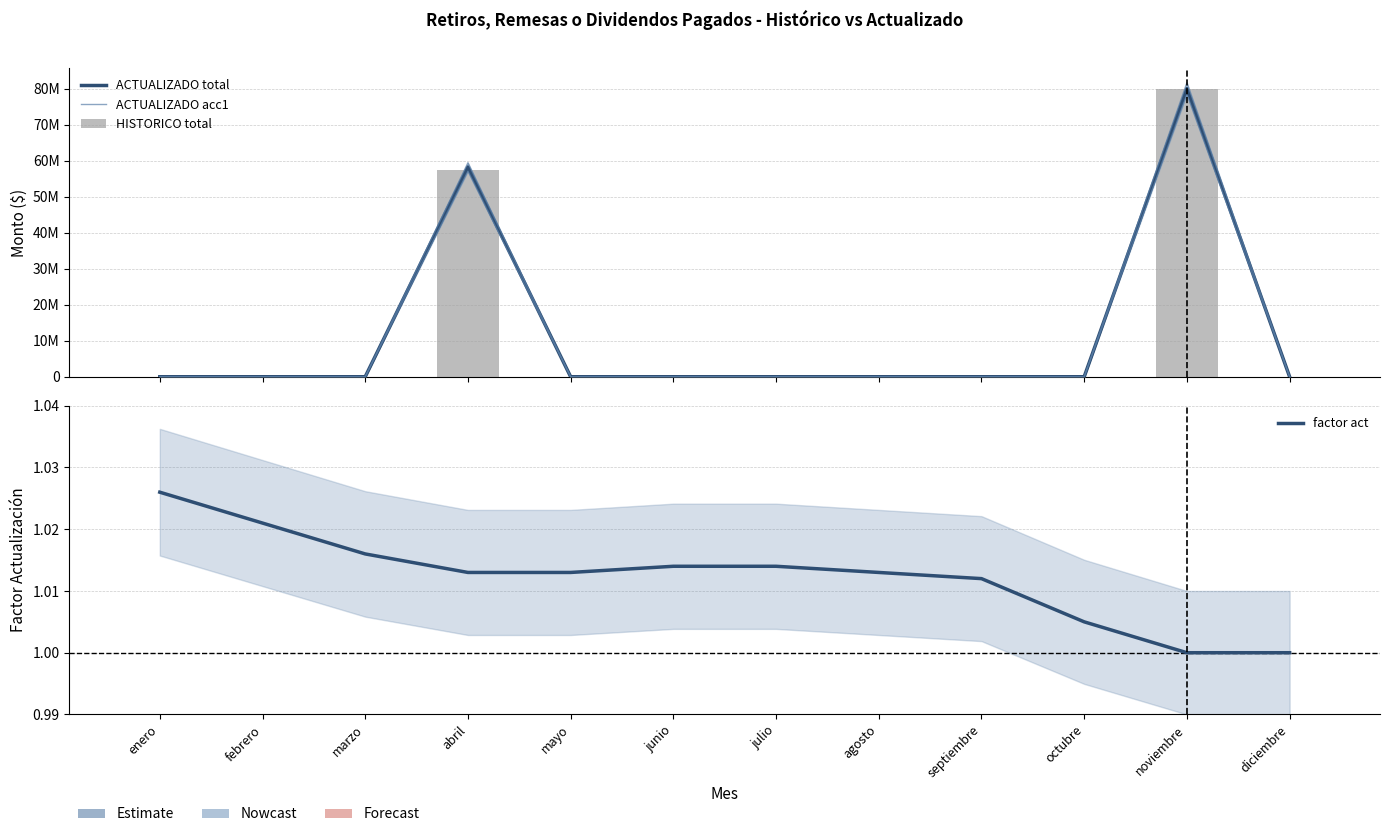

Between enero and octubre, which series saw the biggest shift?

factor act